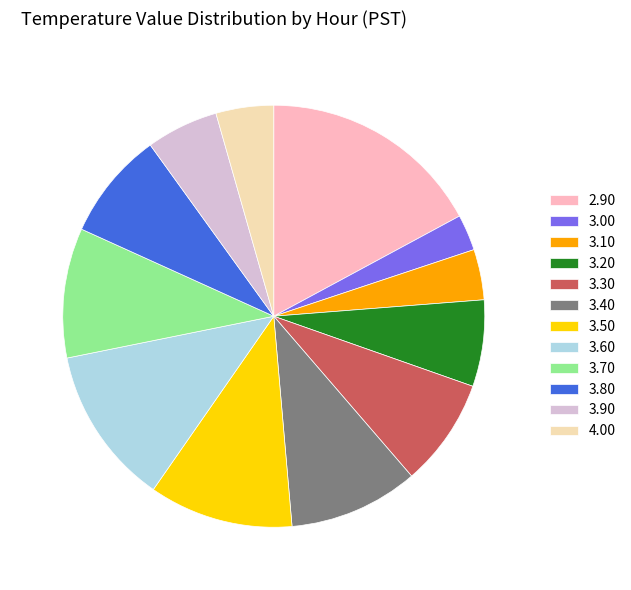

Is there a majority slice in this chart?

No